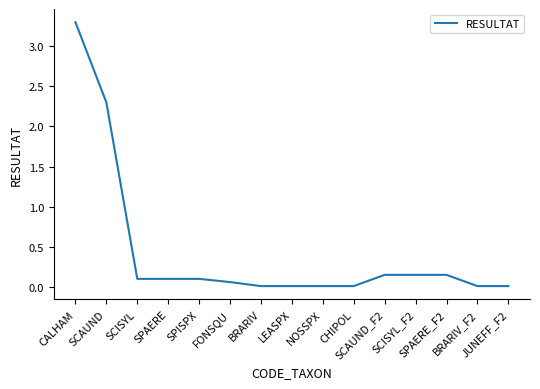

What is the difference between the maximum and minimum values?

3.3